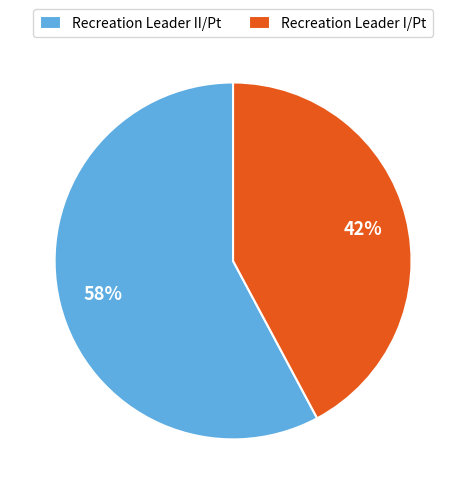

Rank the categories by value from highest to lowest.

Recreation Leader II/Pt, Recreation Leader I/Pt